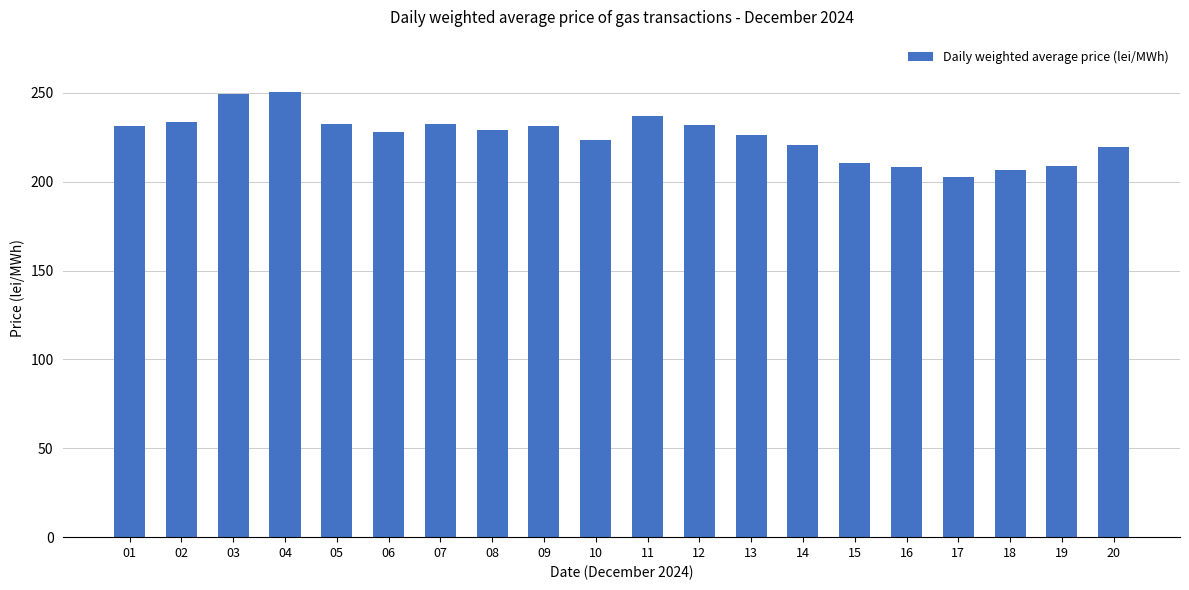

How many data points are above 228?

10